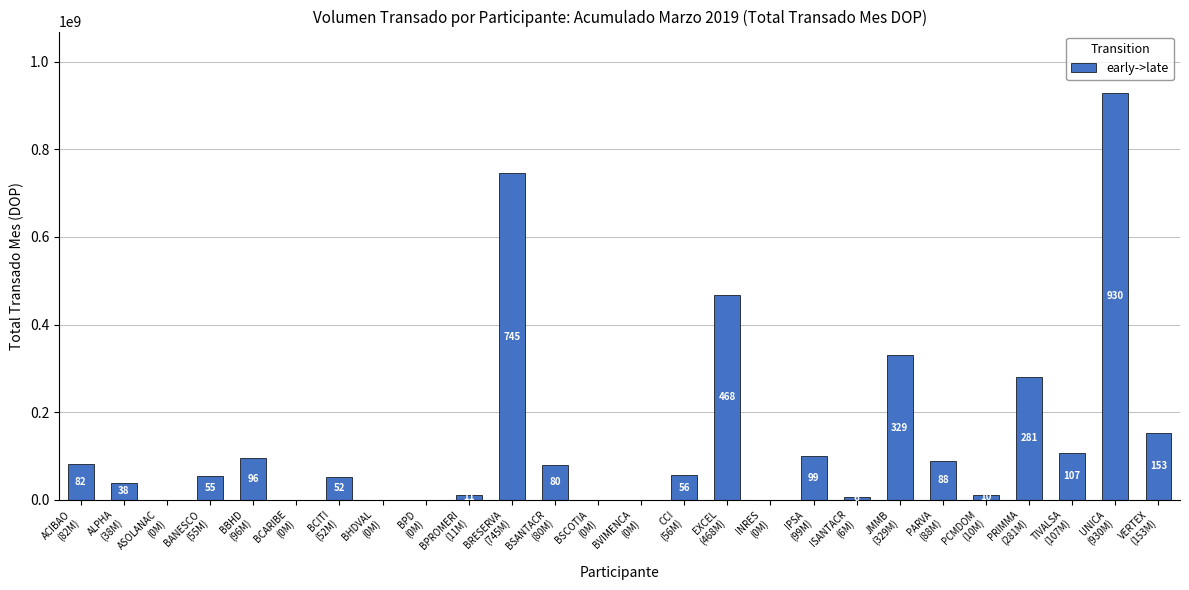

Reading left to right, extract all data points from this chart.

82413229.1	37689690.4	0.0	54656881.5	96266678.2	0.0	52490924.7	0.0	0.0	11203287.7	744969335.1	79817000.0	0.0	0.0	55539782.3	468358668.6	0.0	99063809.9	6219240.9	329295868.6	87561235.8	10000001.7	280517008.9	106649249.4	929620155.6	153325871.3